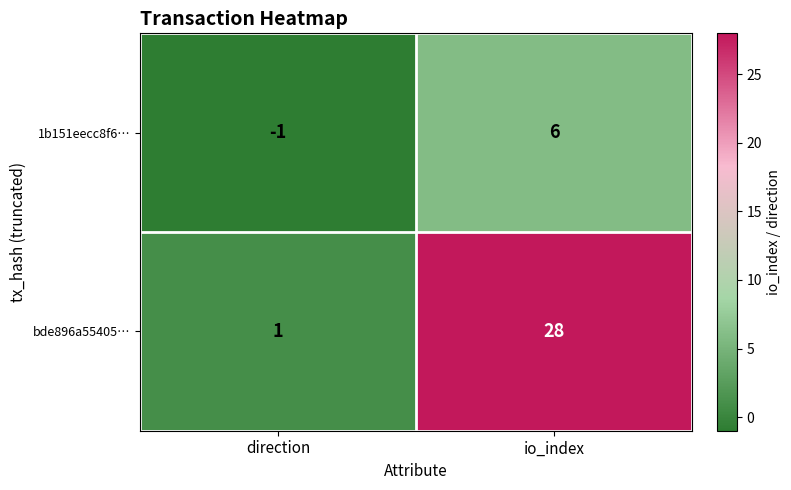

Which series has the largest total across all categories?

bde896a55405…